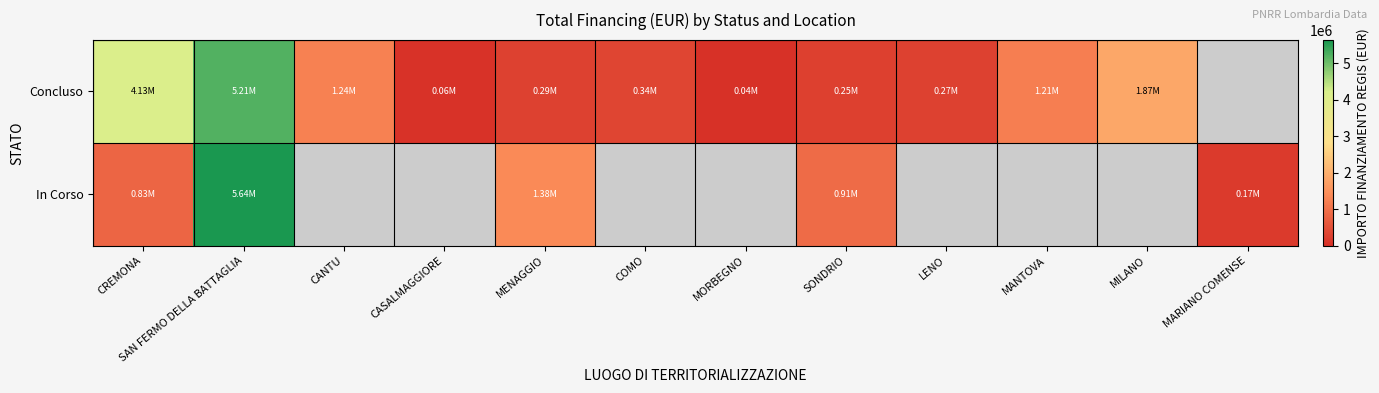

How many data points in Concluso are above 1206048?

5